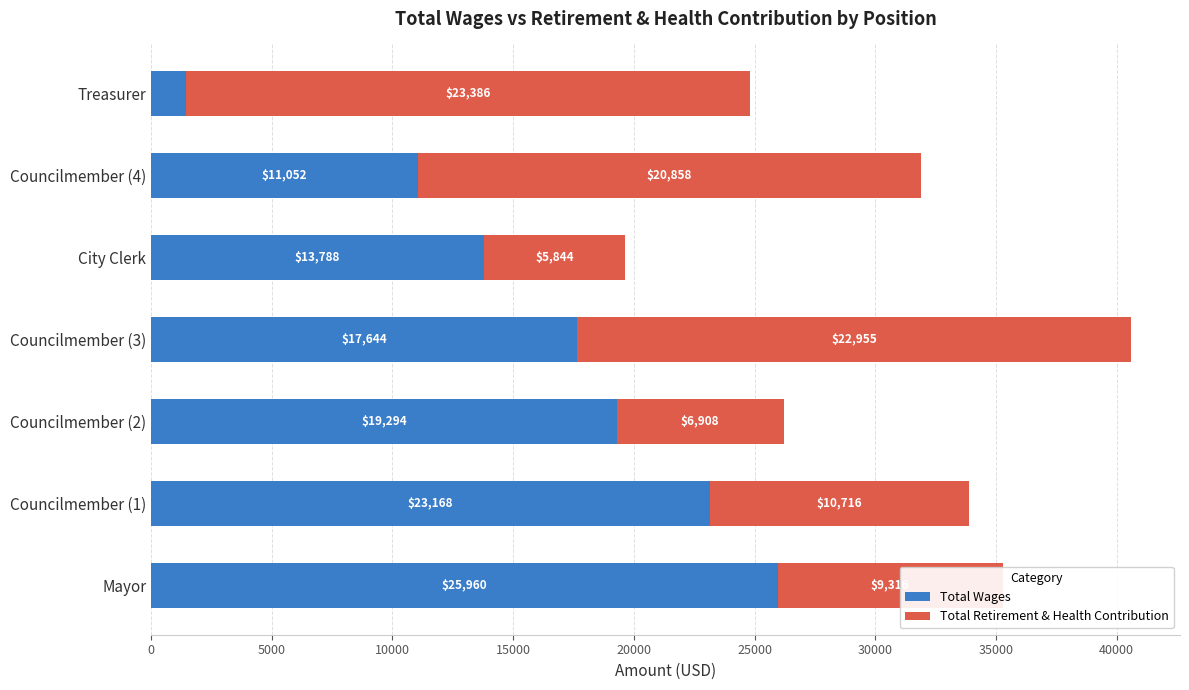

What is the sum of all Total Wages values?

112333